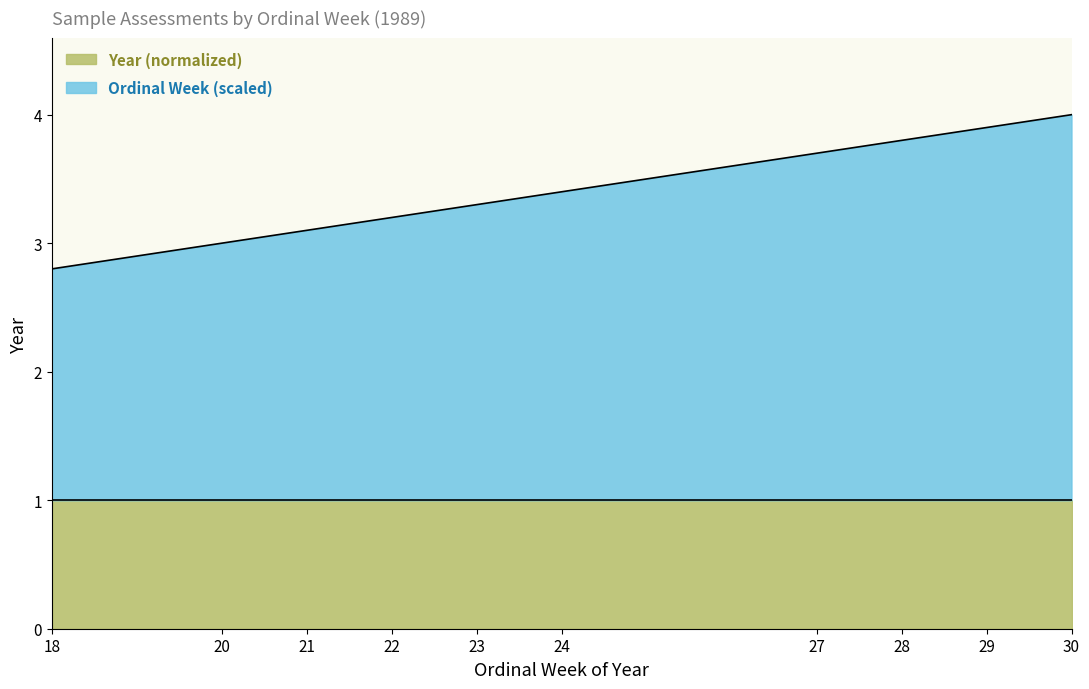

What is the difference between the maximum and minimum values?

1.2